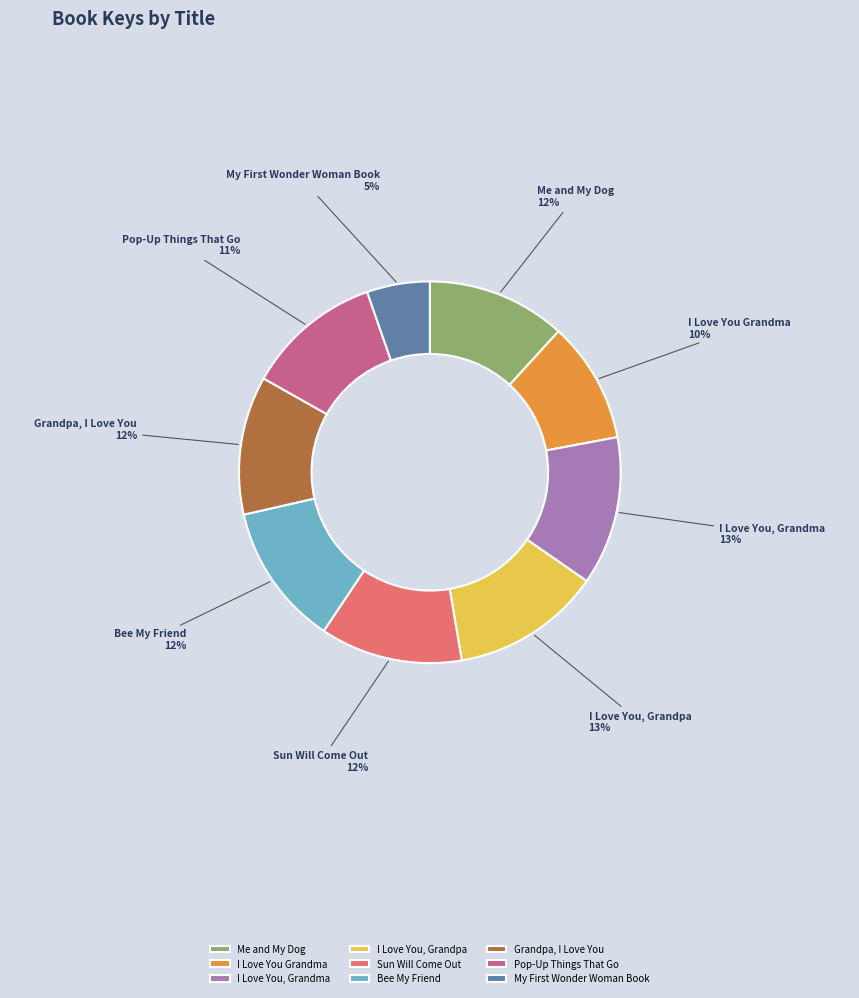

Which slice is the smallest?

My First Wonder Woman Book